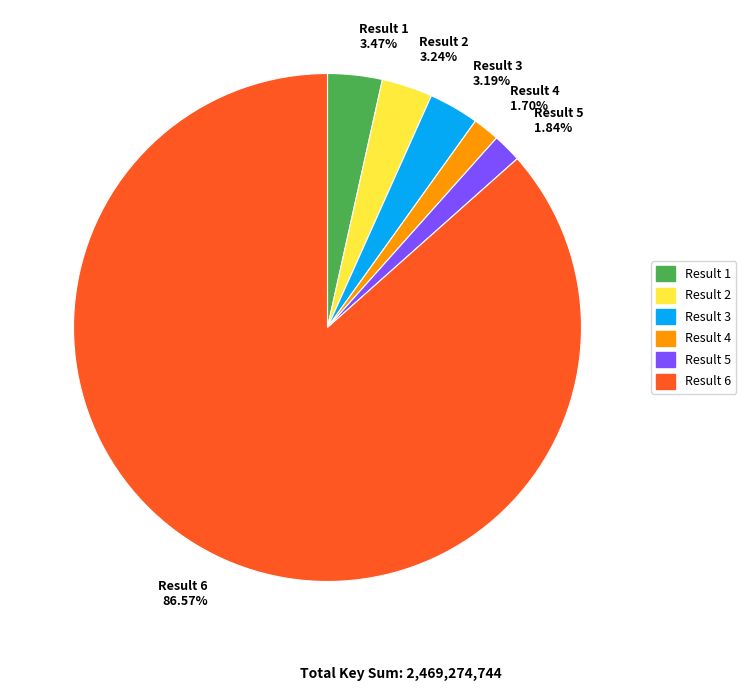

How much of the chart is everything except Result 4?

98.3%